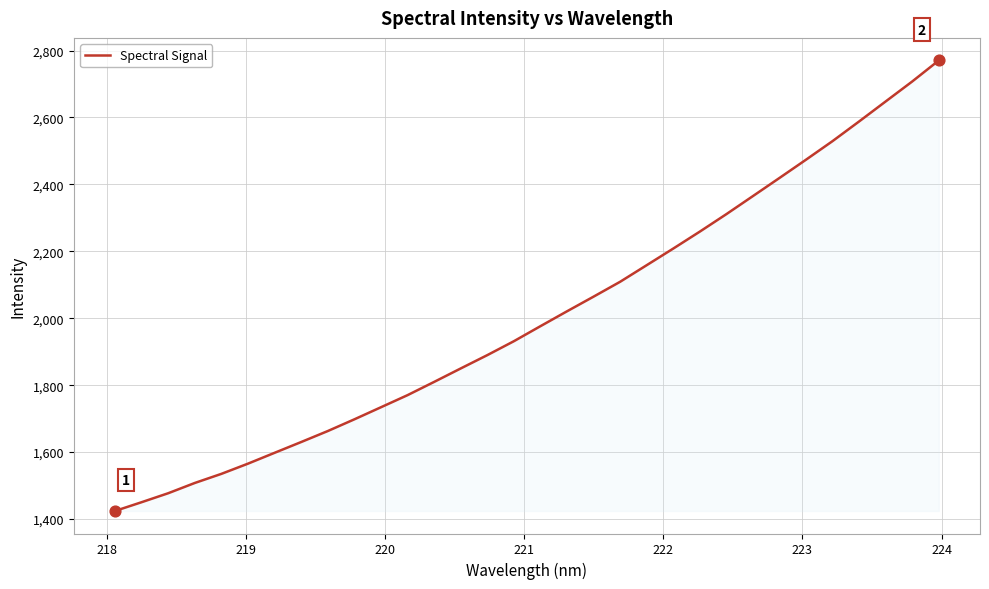

What is the difference between the maximum and minimum values?

1346.2